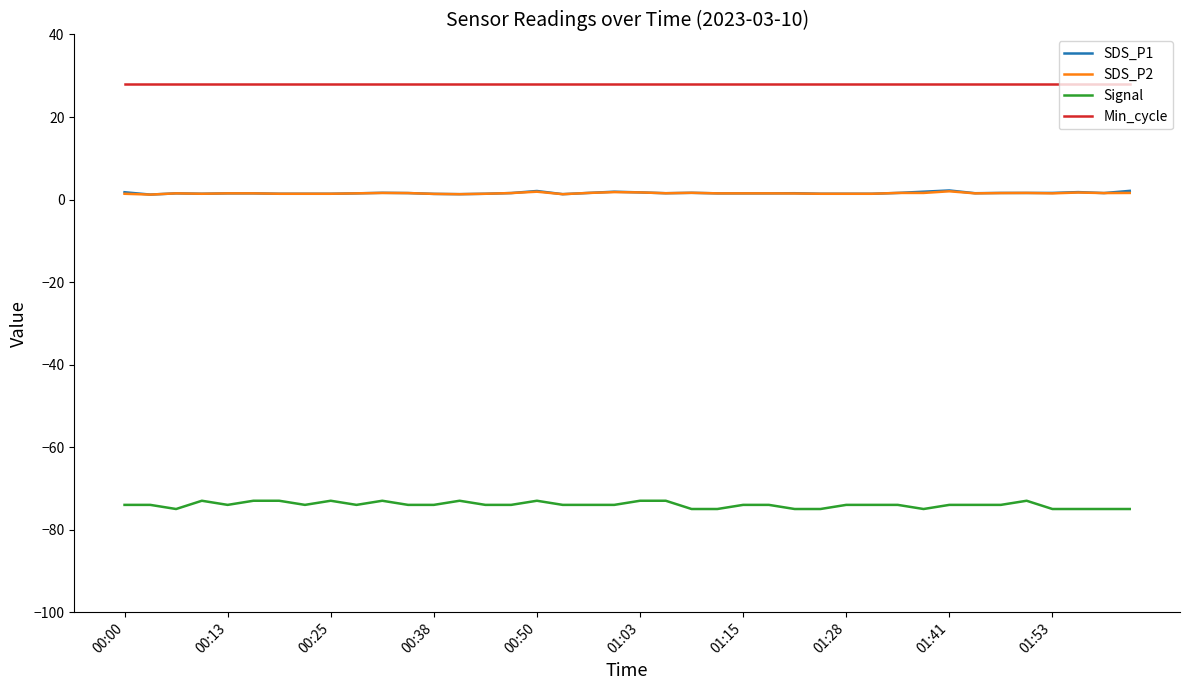

What is the maximum value shown in the chart?

28.0